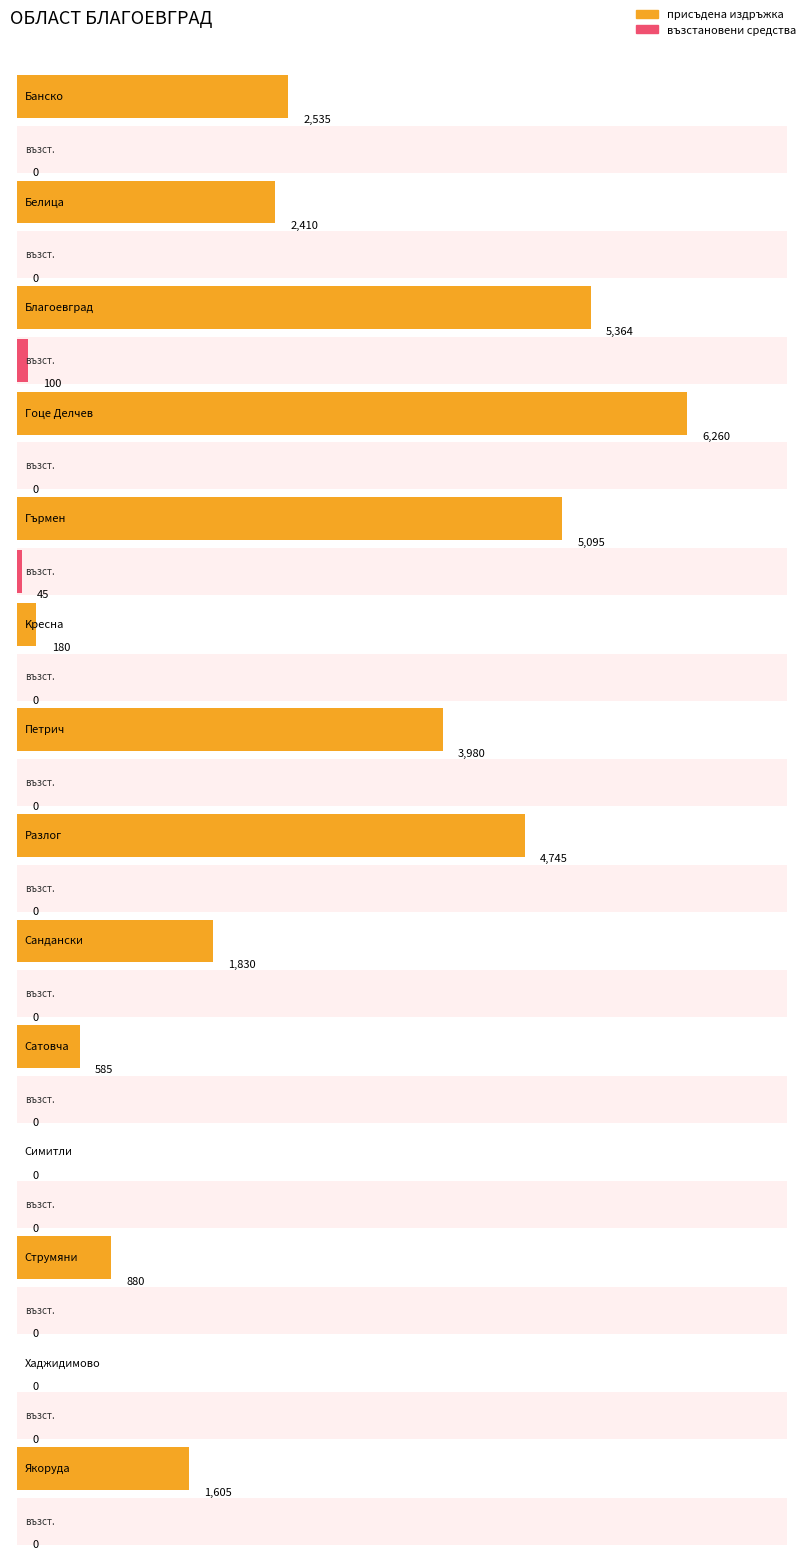

Are the bars horizontal?

Yes